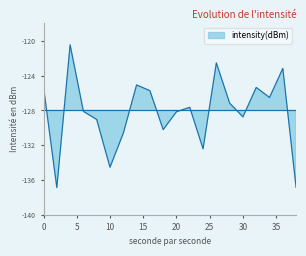

How many values are below -127?

12